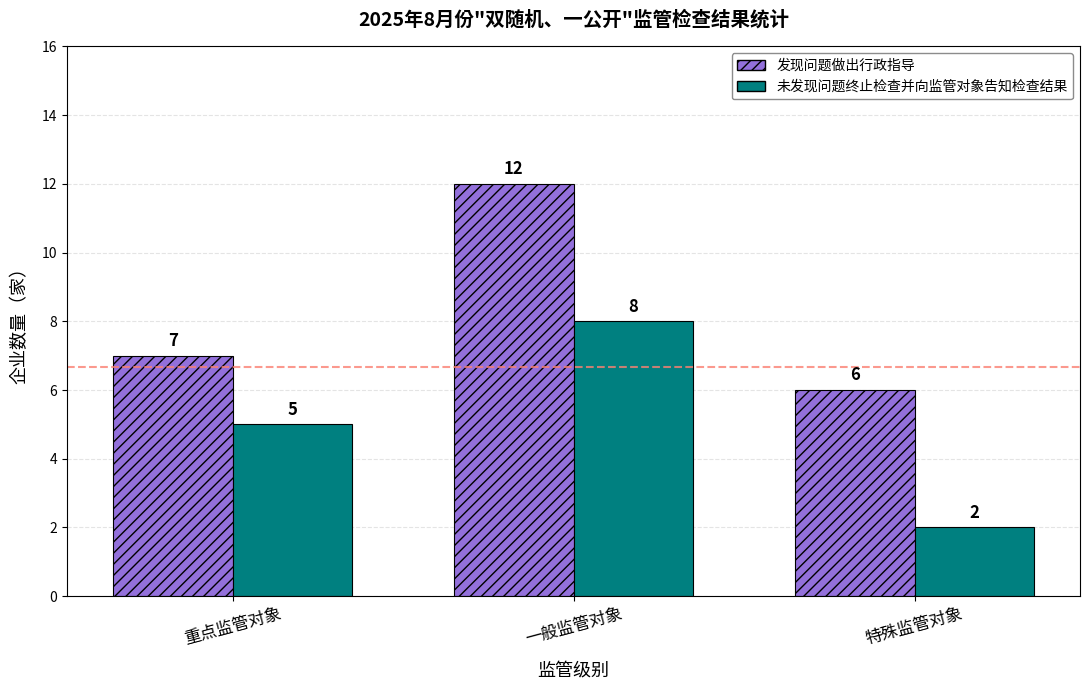

Count the 发现问题做出行政指导 values in the range 6 to 12.

3